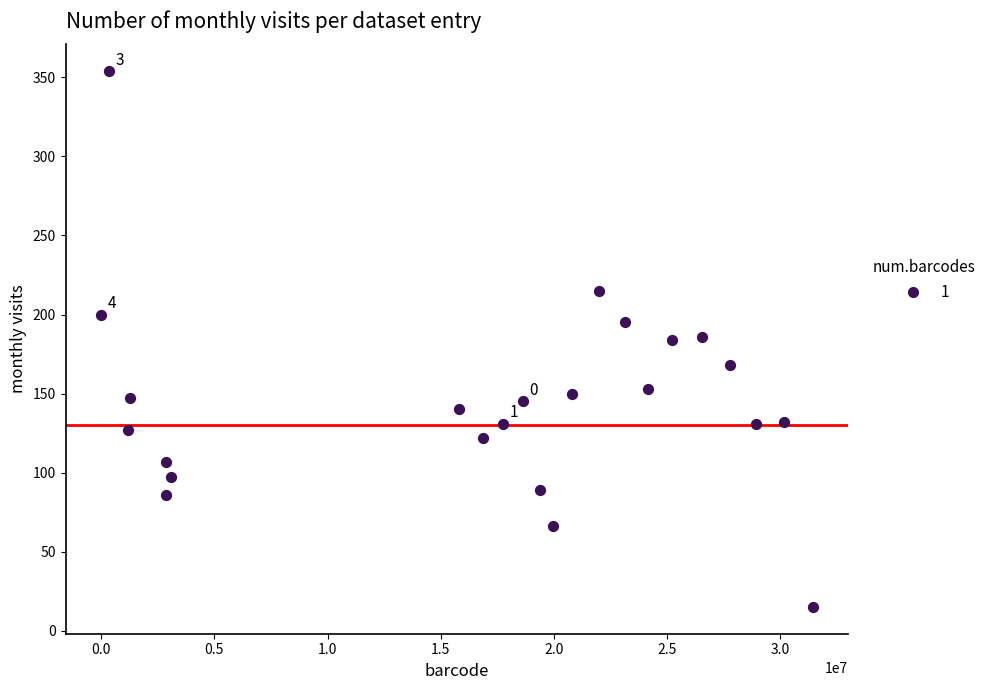

What is the range of Y values (max minus min)?

339